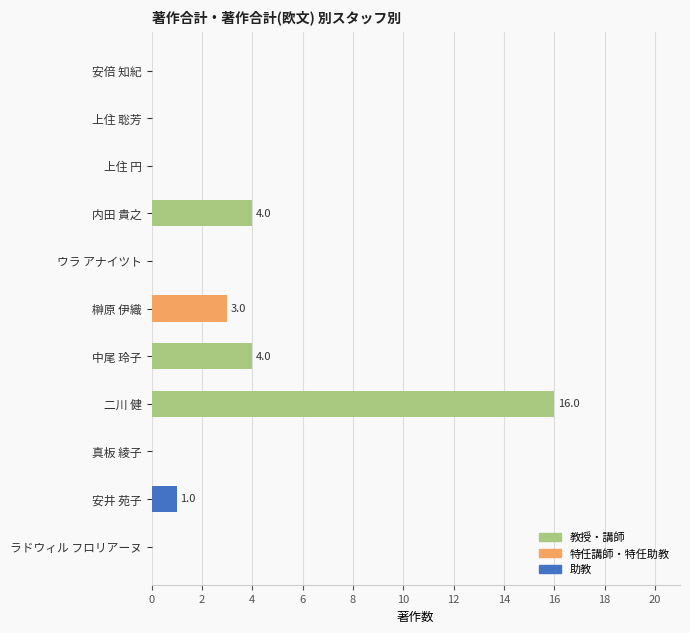

What is the sum of the values at 榊原 伊織 and 上住 聡芳?

3